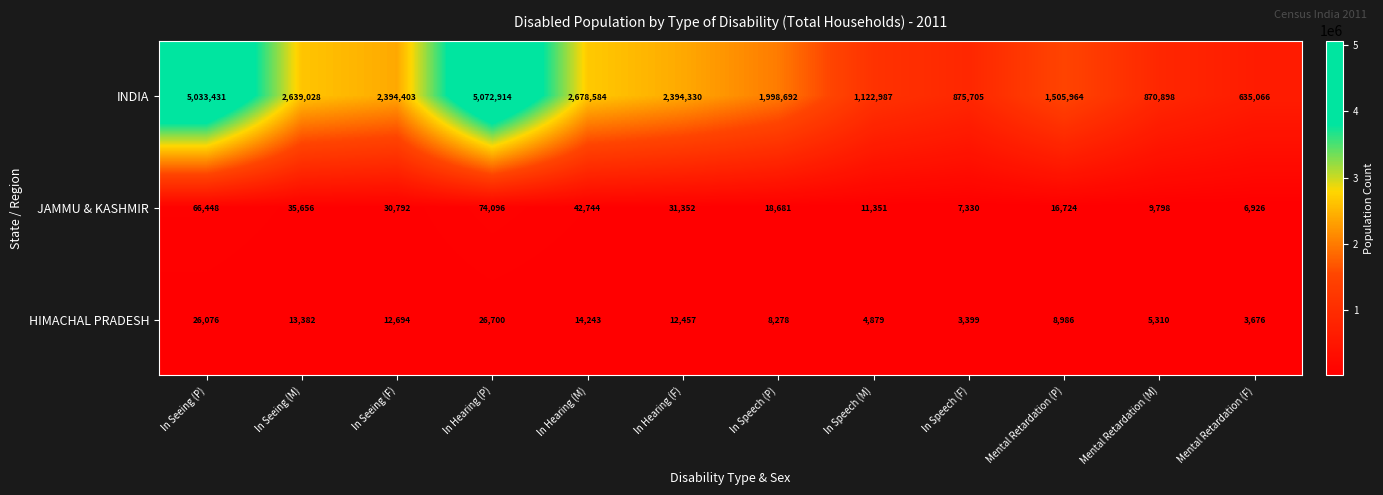

Rank the series by their maximum value, from lowest to highest.

HIMACHAL PRADESH, JAMMU & KASHMIR, INDIA